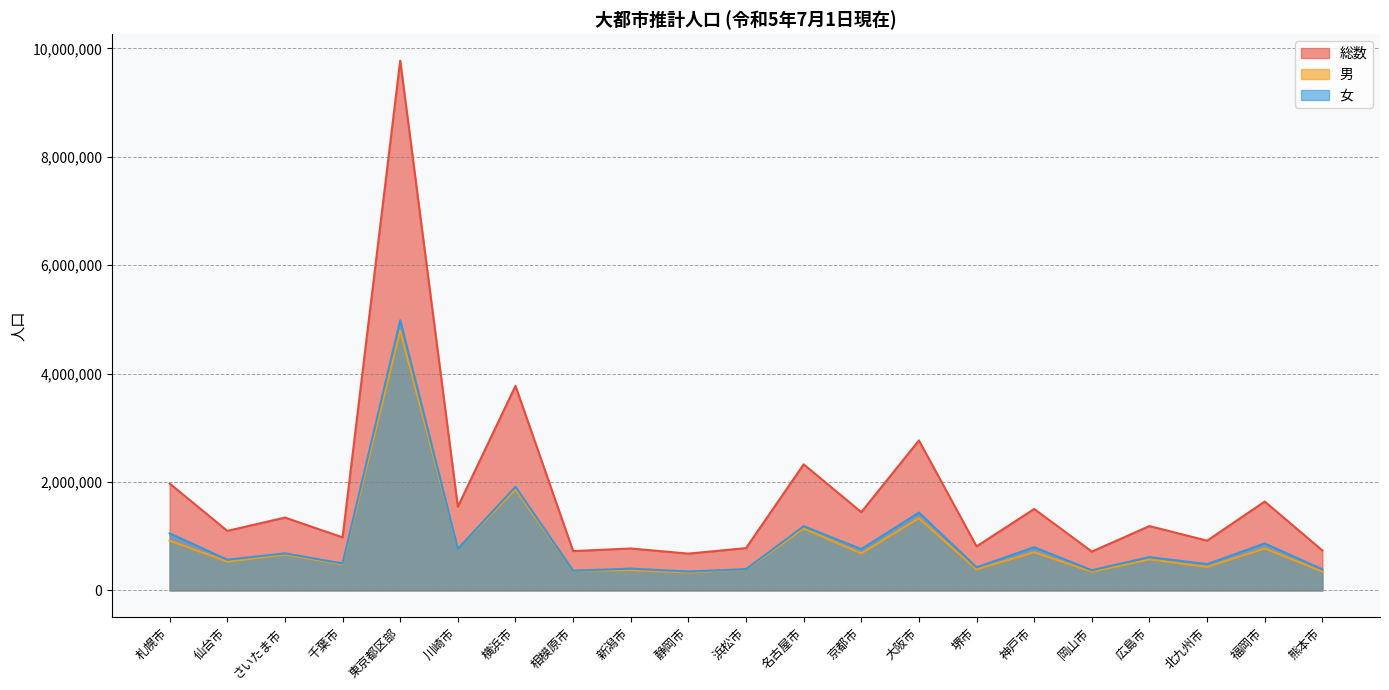

Where is 総数 nearest to the value 5226398?

横浜市